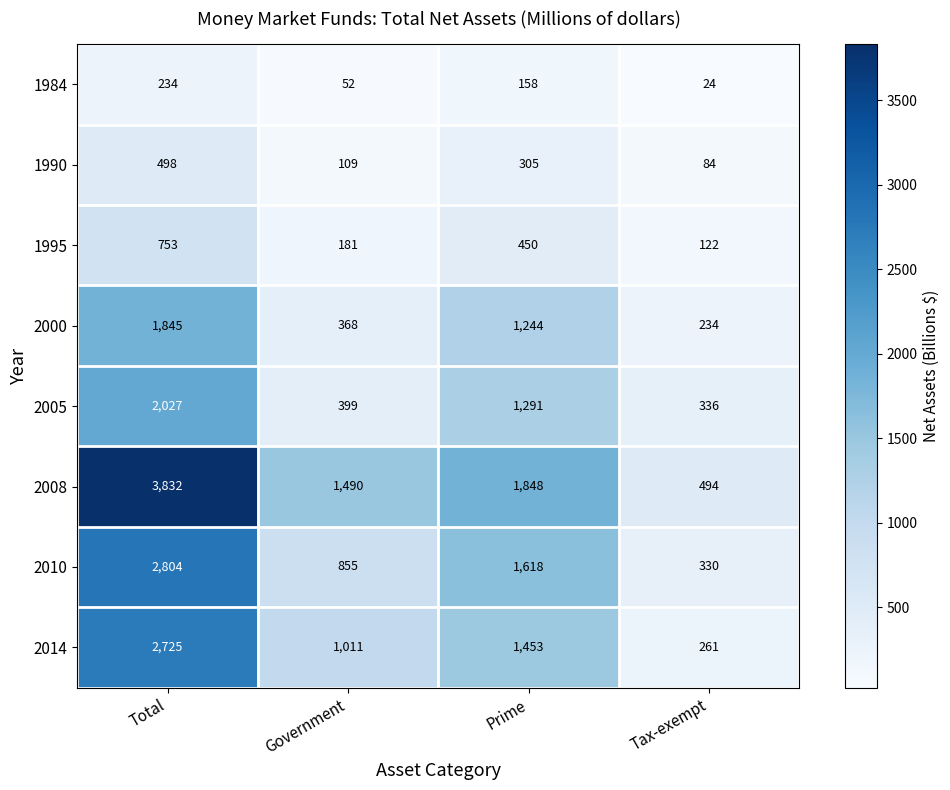

List the series in order of their peak value, highest first.

2008, 2010, 2014, 2005, 2000, 1995, 1990, 1984